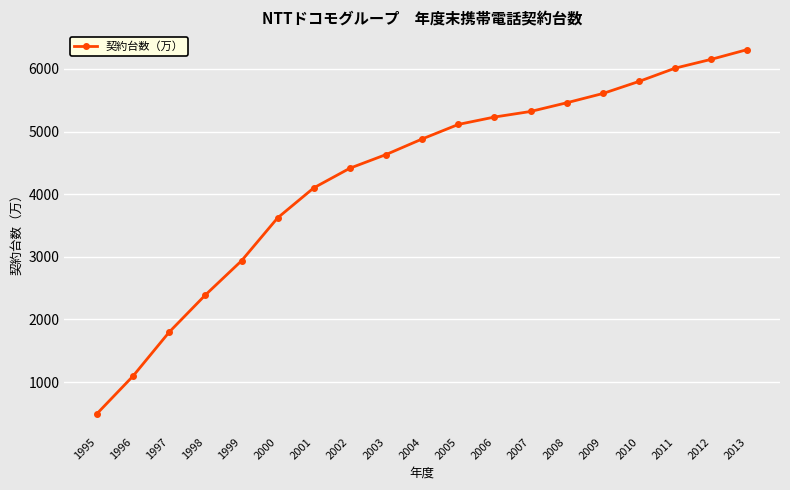

What is the value of the 12th point from the left?

5232